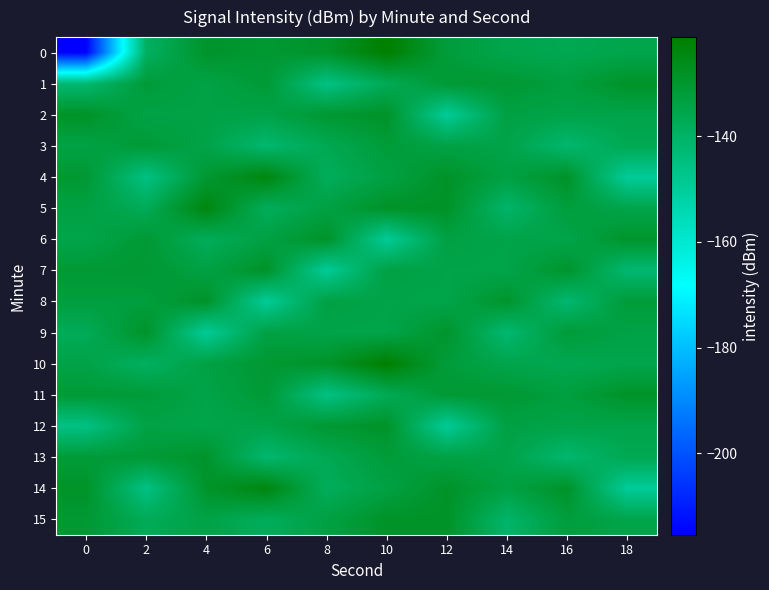

At which category is the sum across all series the highest?

10